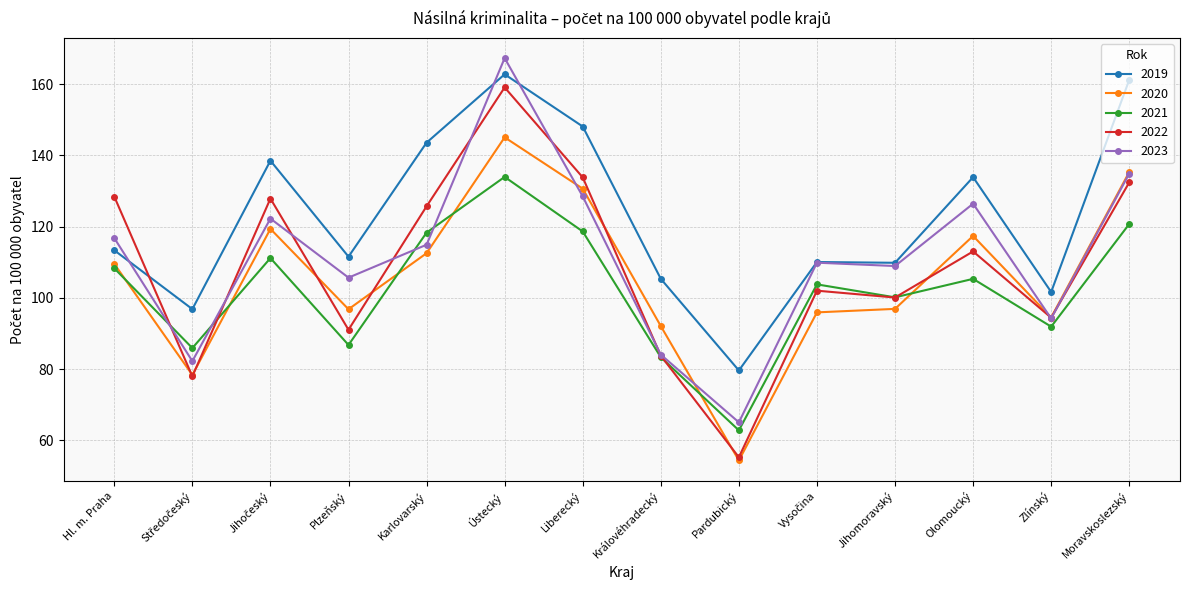

The 2019 series shows 31.0 at Karlovarský. True or false?

False